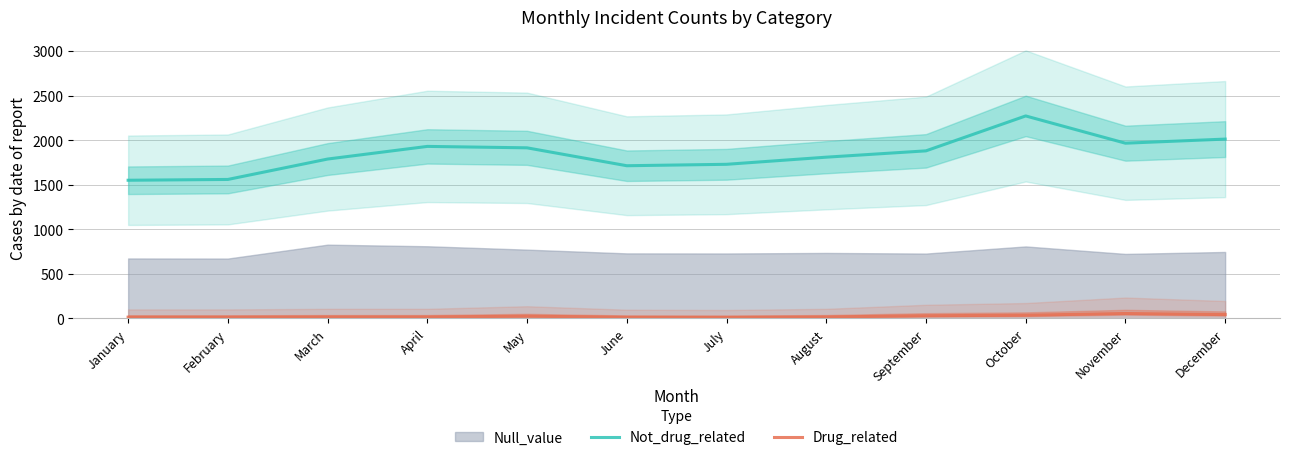

How many interior local valleys does the Not_drug_related series have?

2